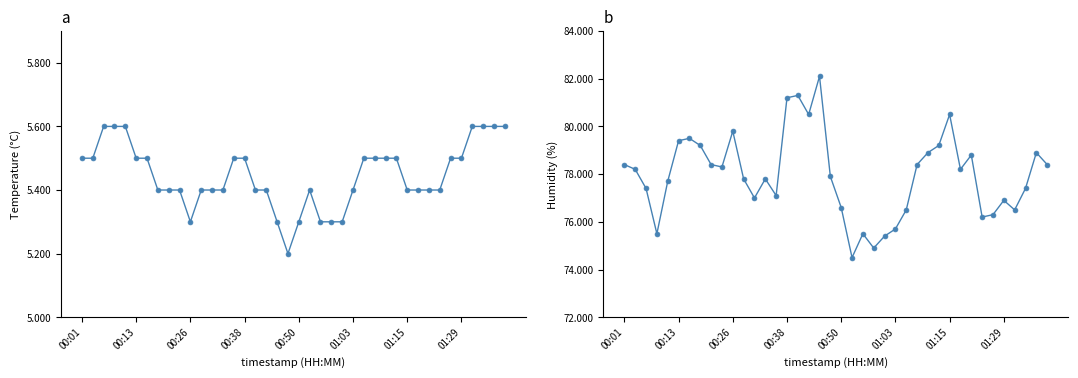

What is the label of the 18th point from the right?

22